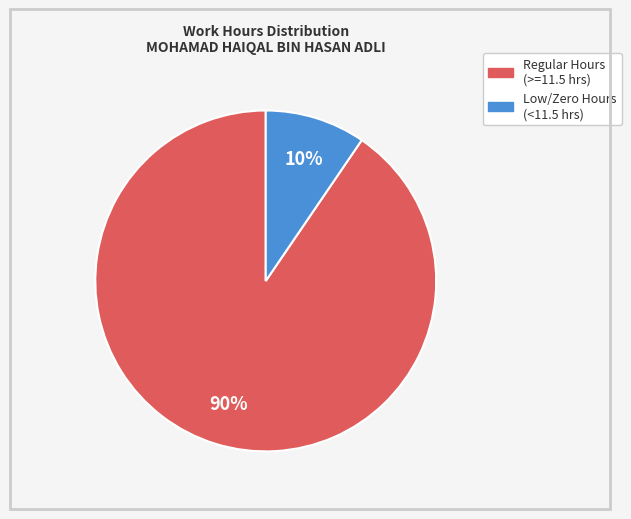

How many slices are in this pie chart?

2